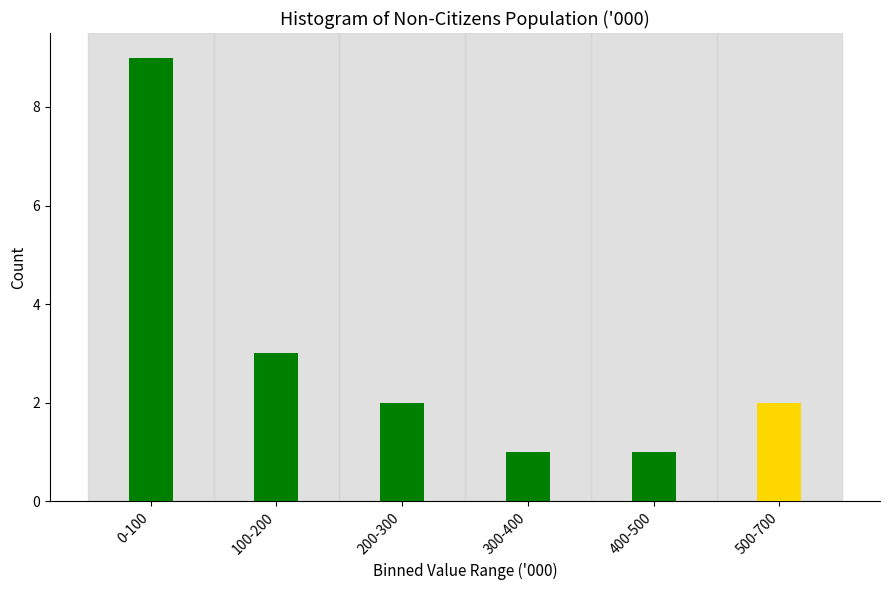

Reading left to right, what are all the values shown in this chart?

9	3	2	1	1	2